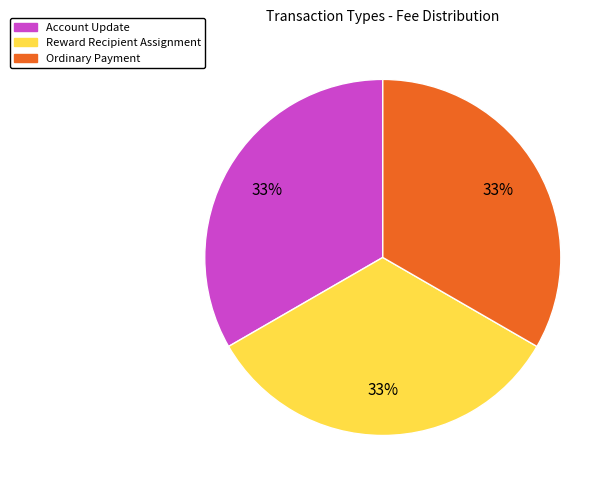

Is there any slice that represents more than half of the pie?

No